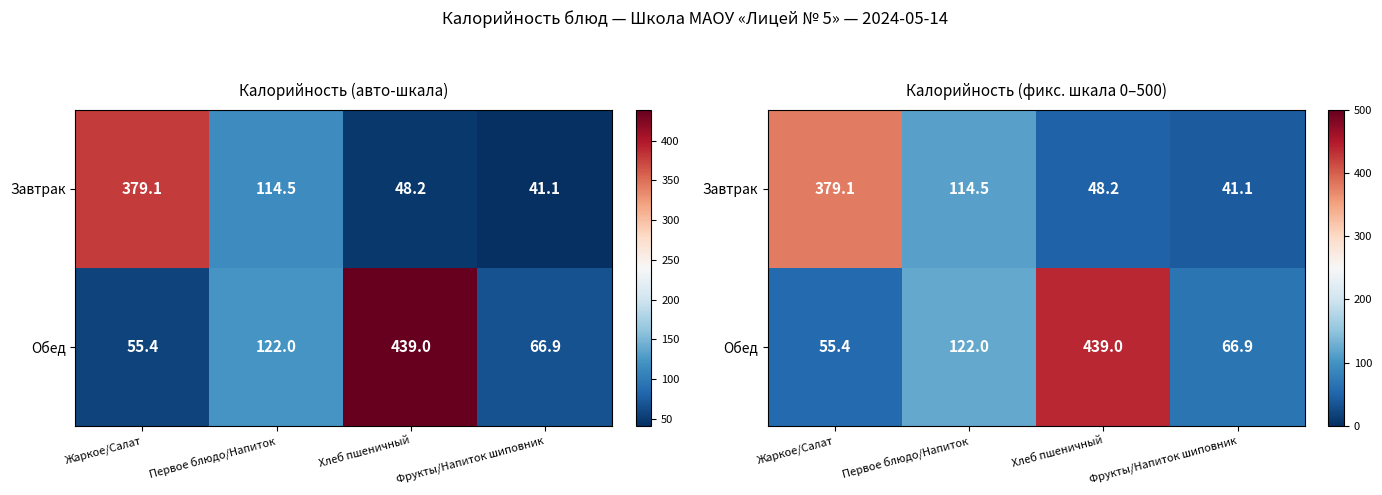

Is it true that Завтрак equals 48.2 at Хлеб пшеничный?

True